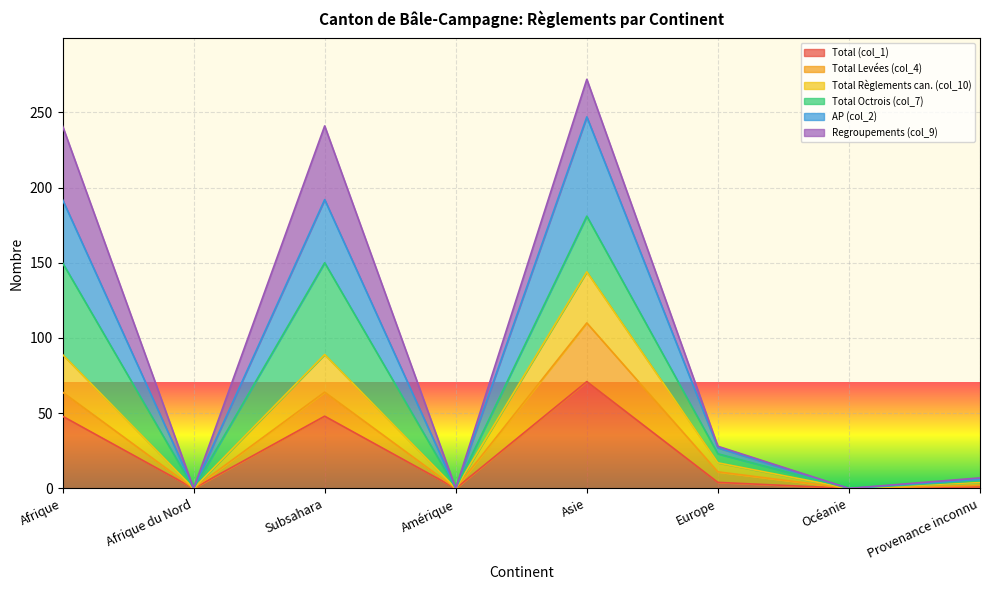

True or false: Total (col_1) has a value of -31 at Afrique du Nord.

False